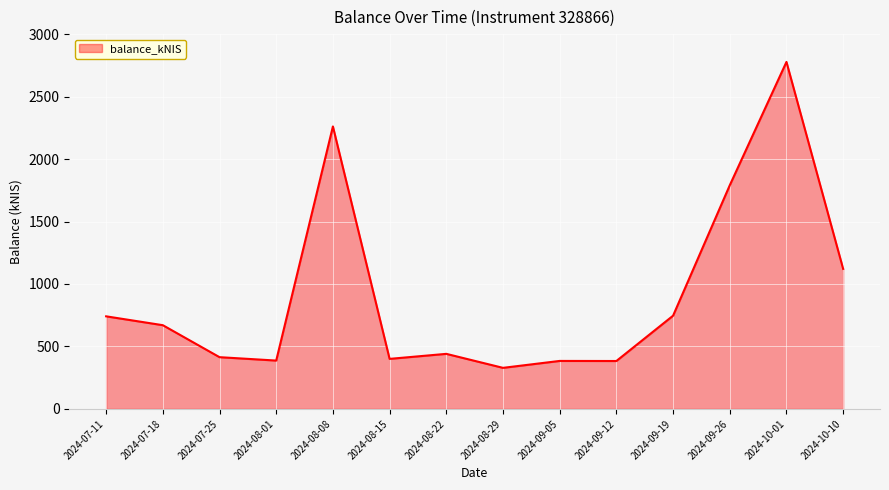

What is the sum of all values?

12847.2